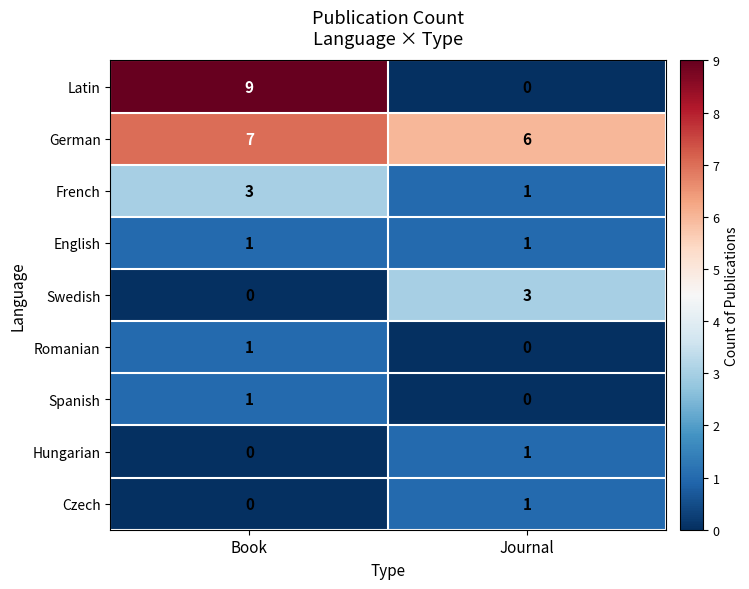

True or false: Romanian has a value of 0 at Book.

False